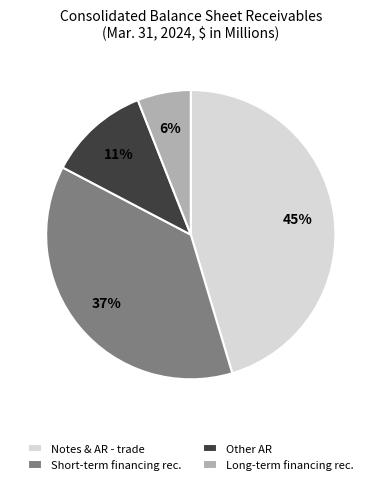

How many segments does this pie chart have?

4